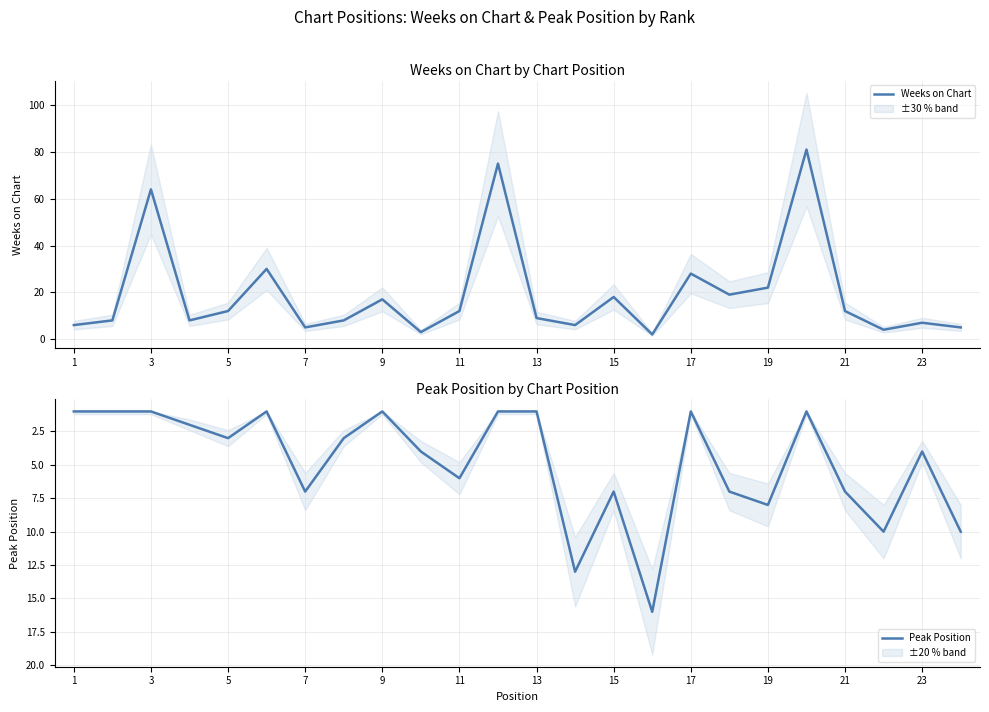

What is the maximum value shown in the chart?

81